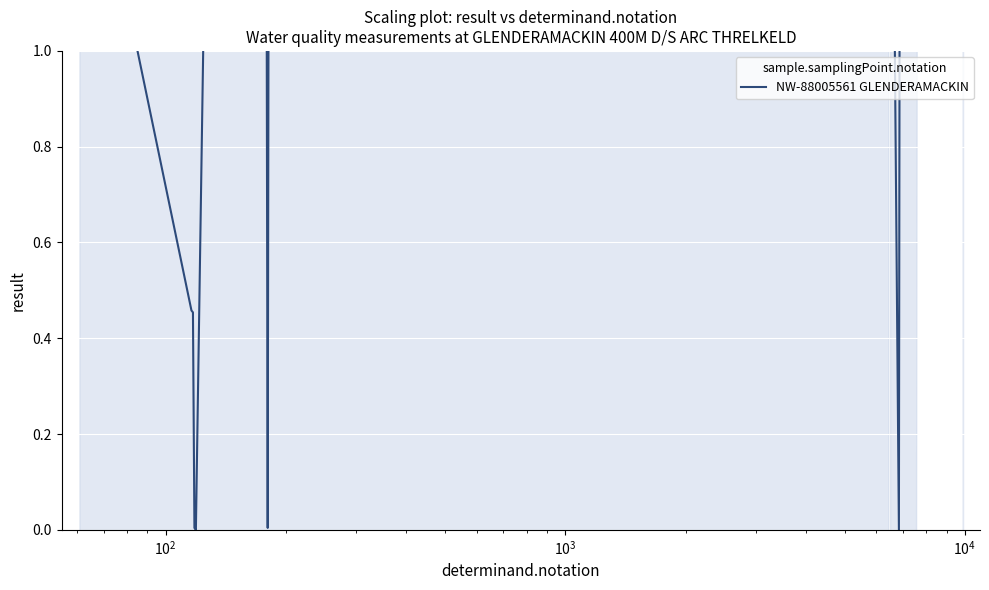

What is the average value?

20.0